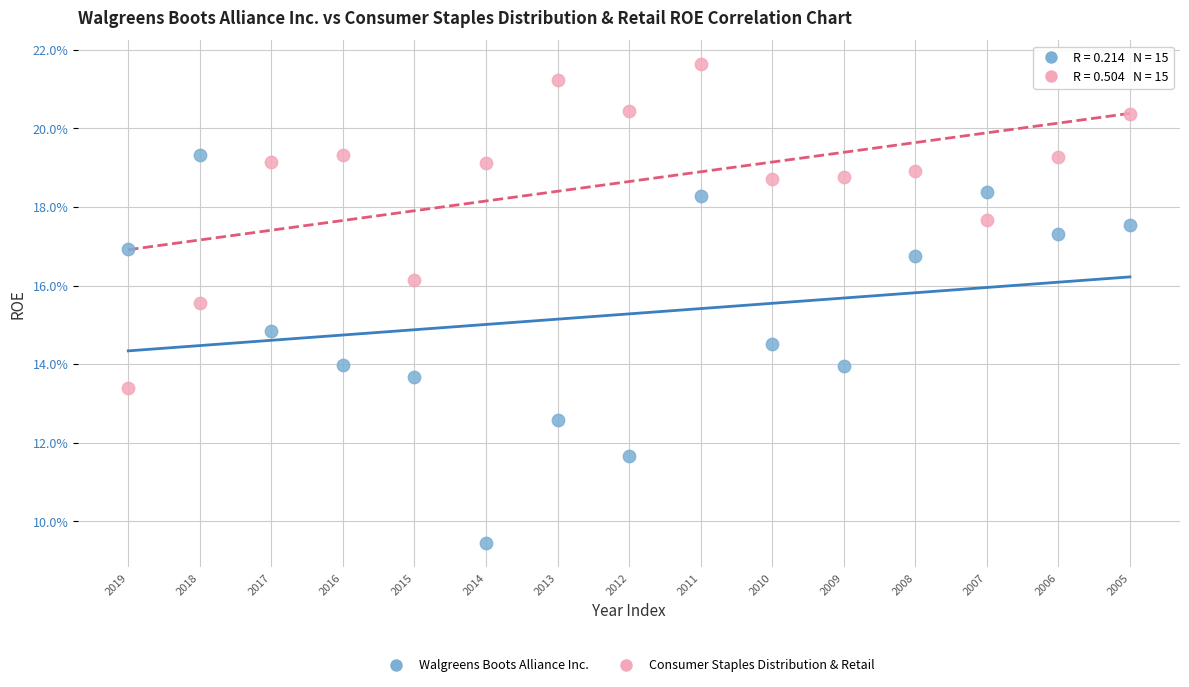

Which series contains the highest Y value?

Consumer Staples Distribution & Retail